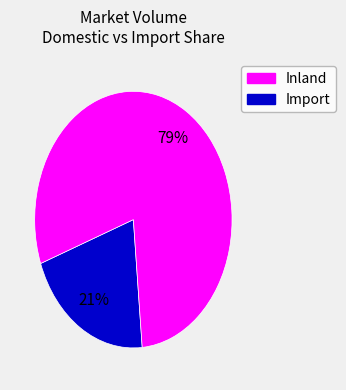

Does any single category account for the majority?

Yes